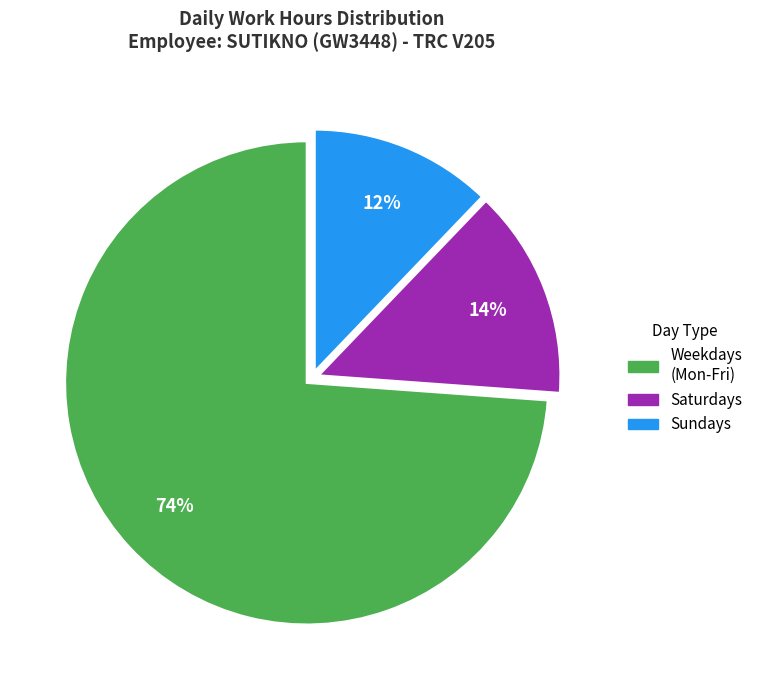

How many segments does this pie chart have?

3